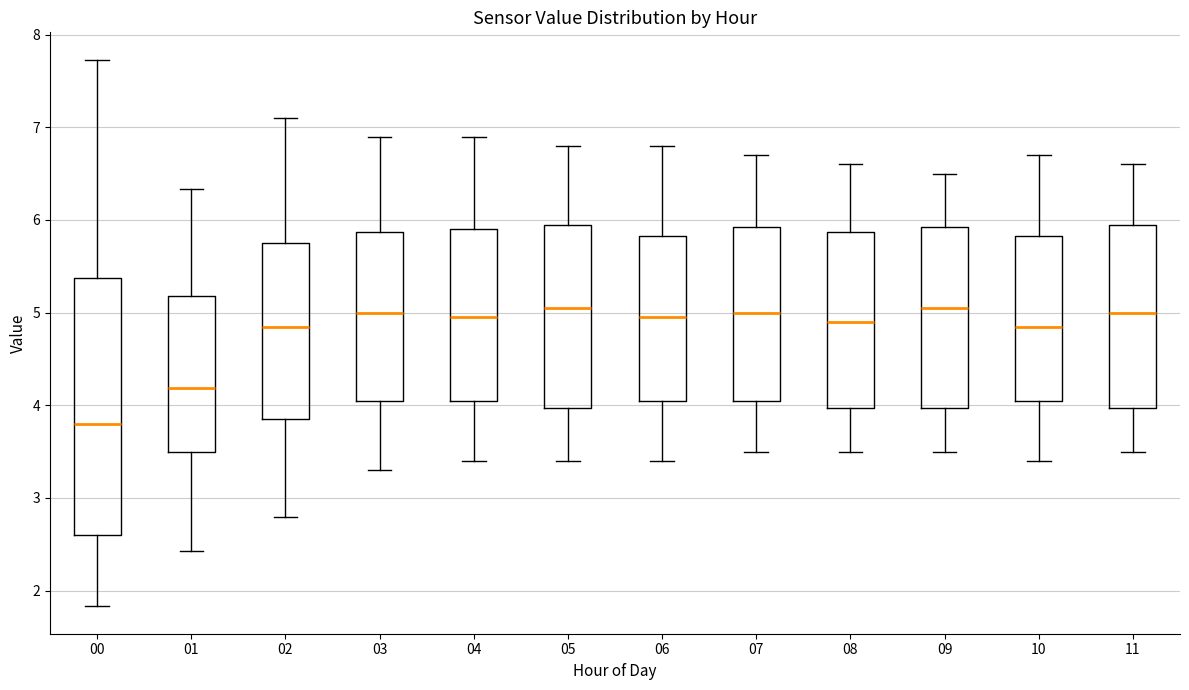

Where is the lower edge of the box at x = 04 on the y-axis? The values are not printed on the chart, so give them approximately, as read against the axis.

4.1